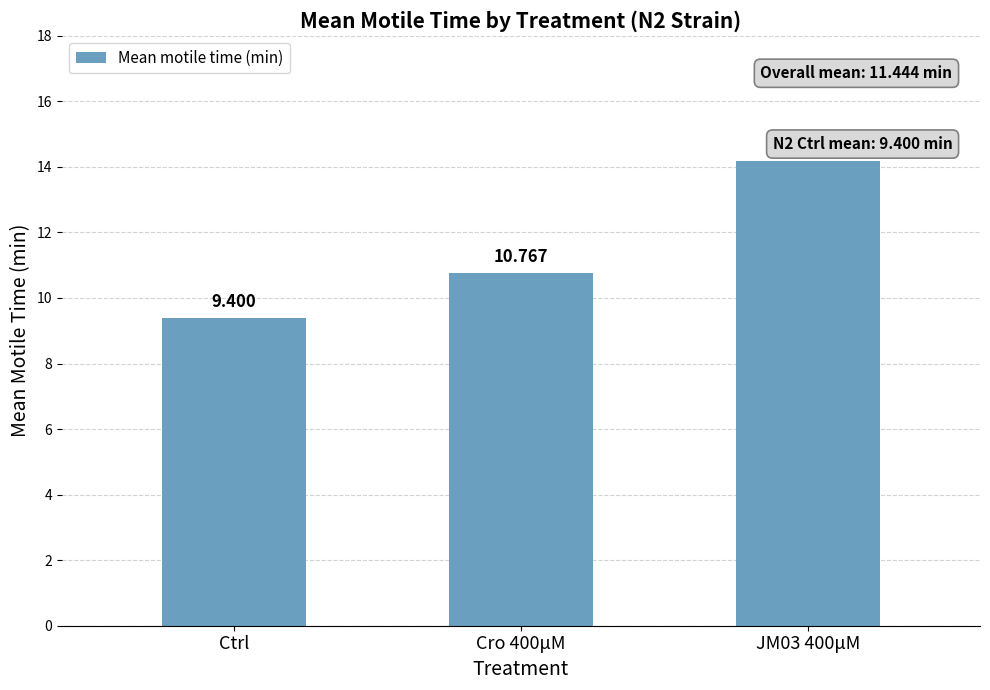

What is the smallest value displayed?

9.4